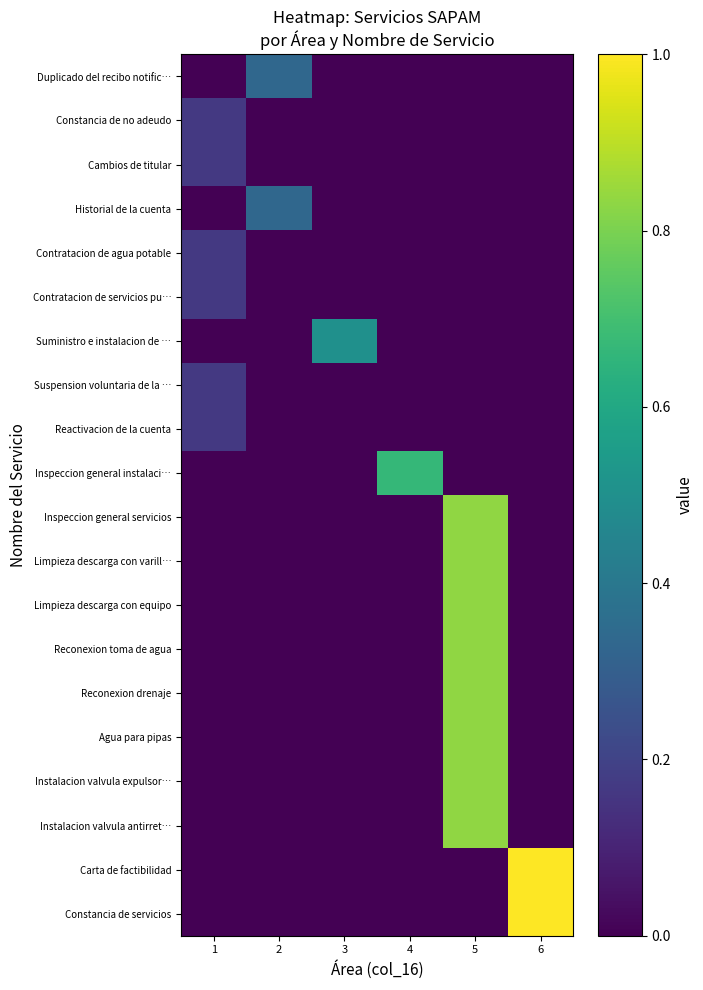

Count the number of data series in this chart.

20